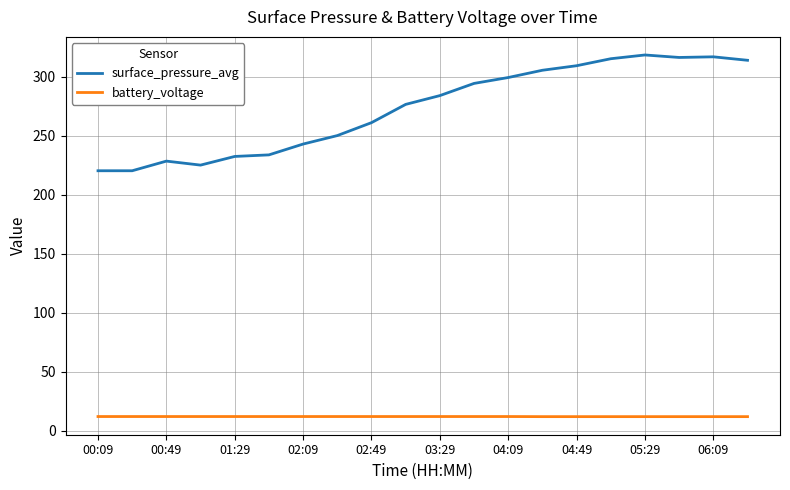

Which series has the largest total across all categories?

surface_pressure_avg